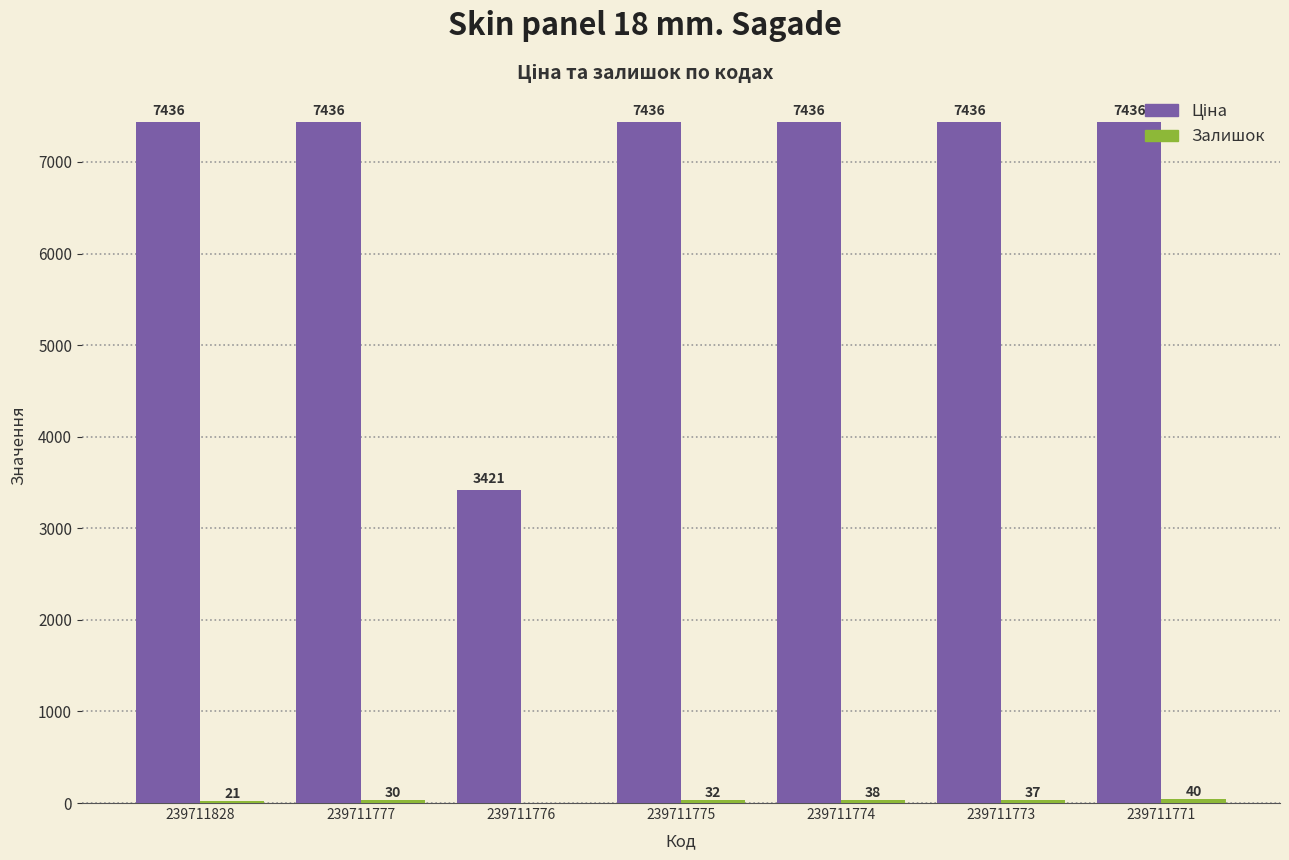

At which category is the sum across all series the highest?

239711771